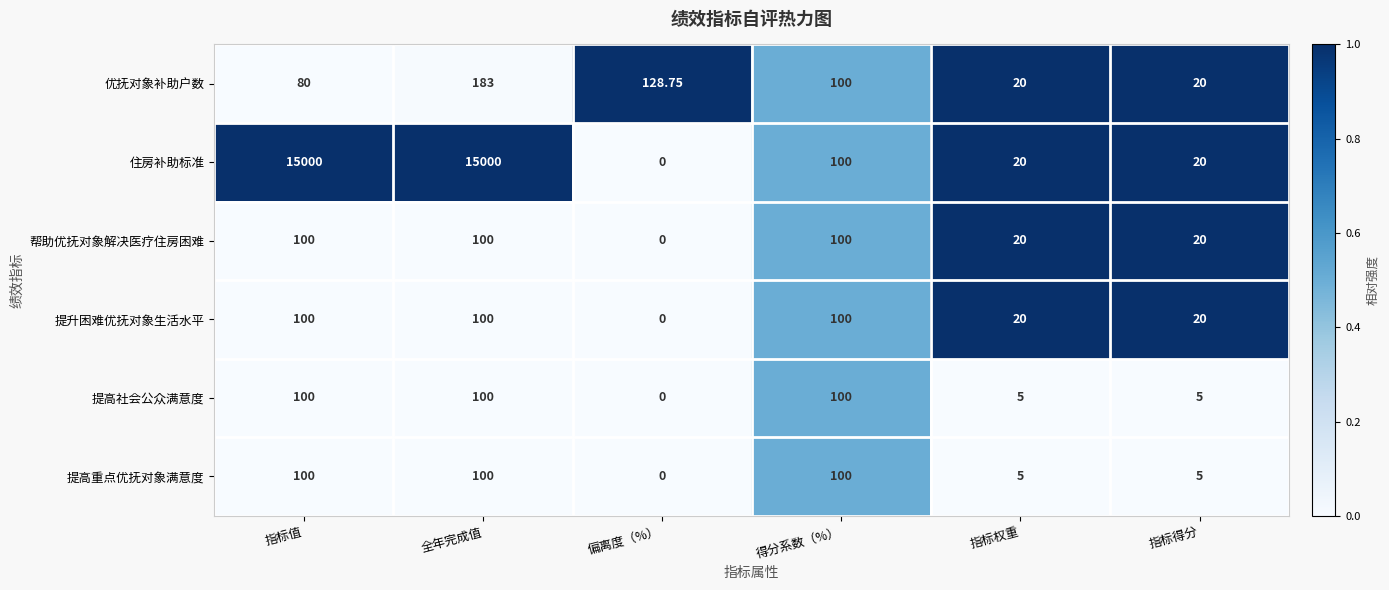

What is the greatest value displayed?

15000.0